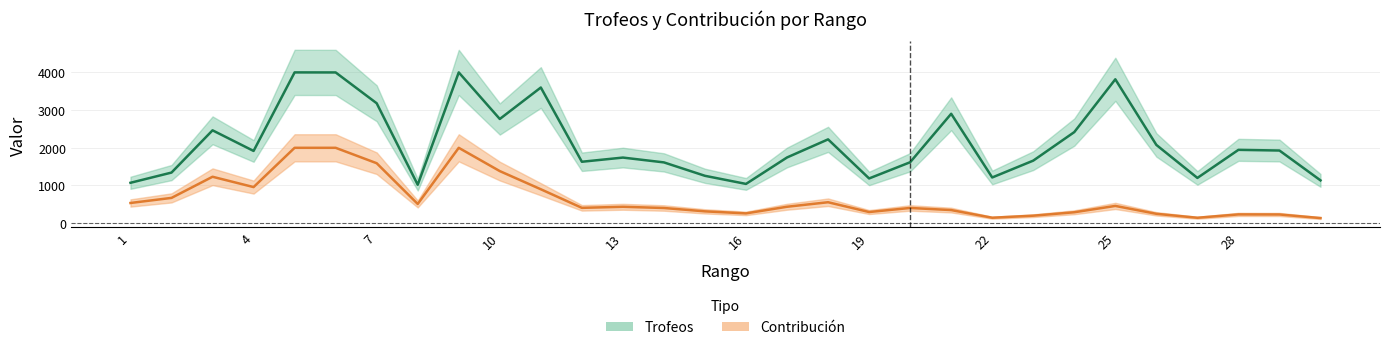

How many values in the Contribución series are below 435?

15